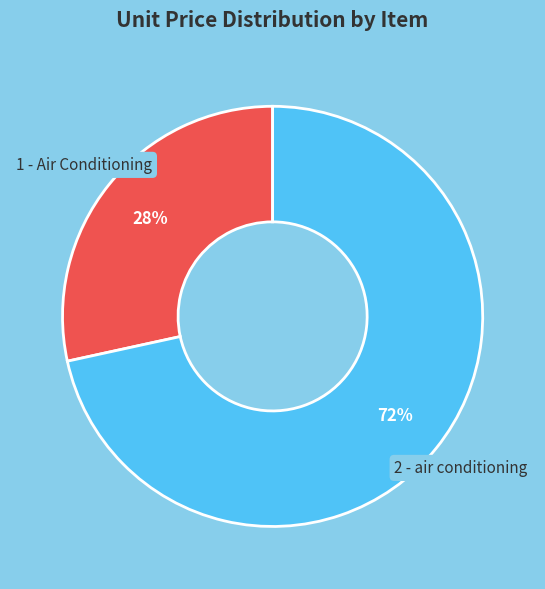

To the nearest percent, what is the average slice percentage?

50%